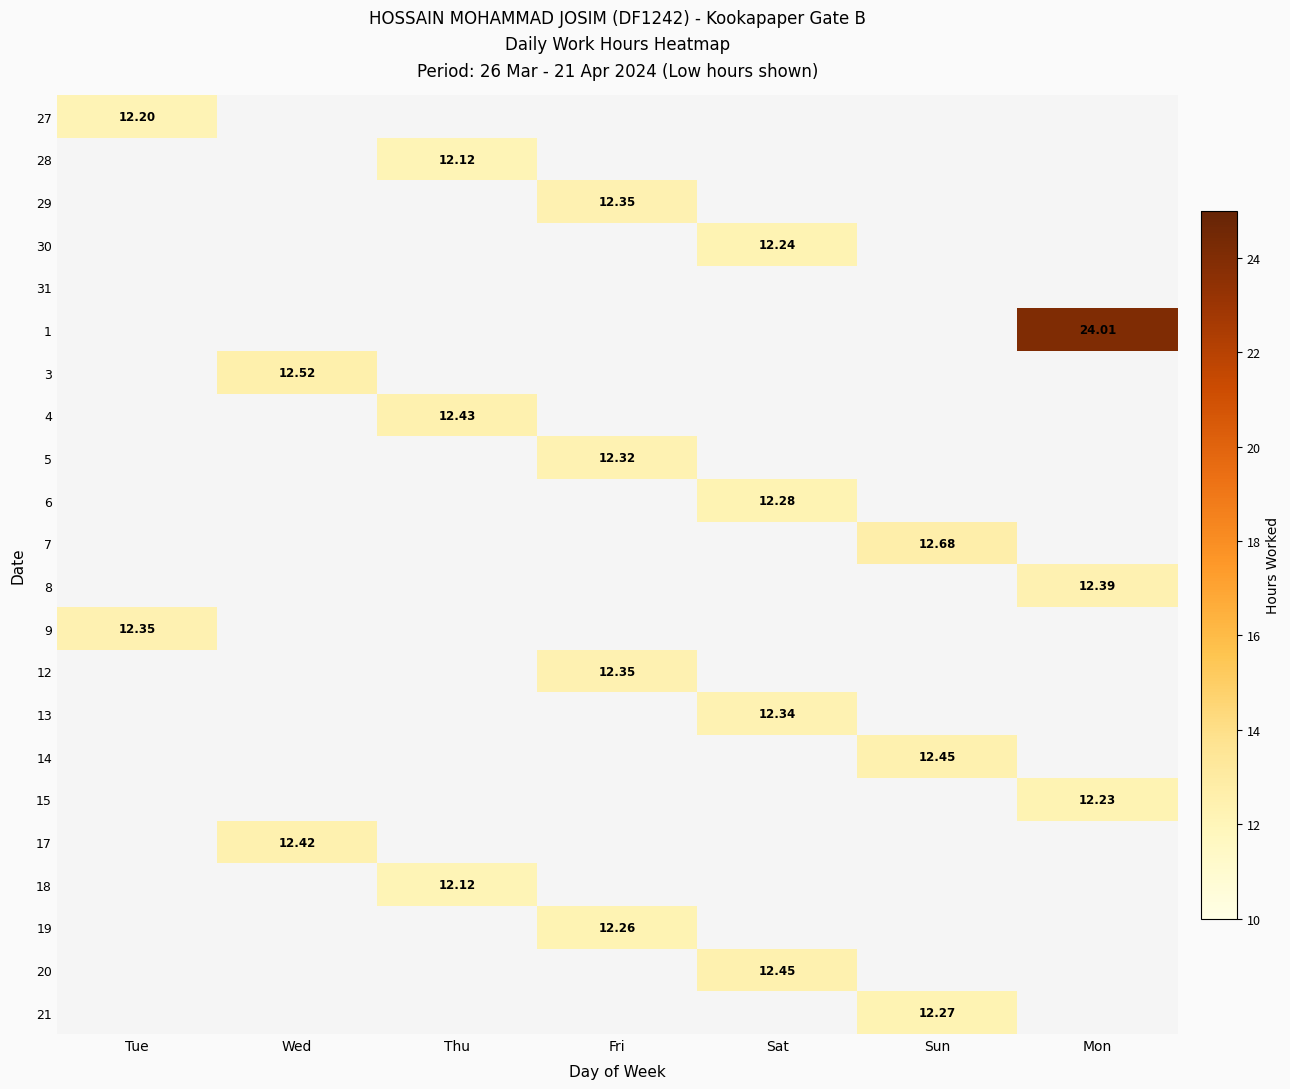

At which category does the chart reach its minimum across all series?

Thu